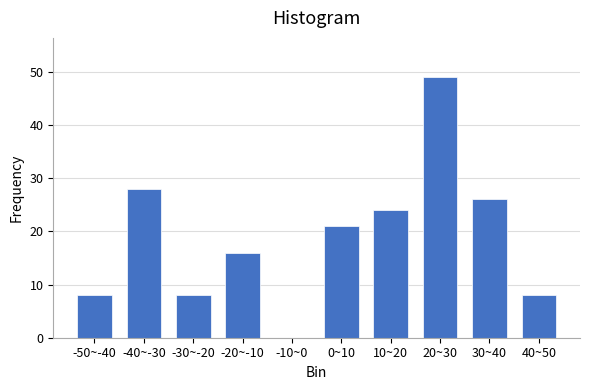

Reading left to right, extract all data points from this chart.

-50~-40=8	-40~-30=28	-30~-20=8	-20~-10=16	-10~0=0	0~10=21	10~20=24	20~30=49	30~40=26	40~50=8